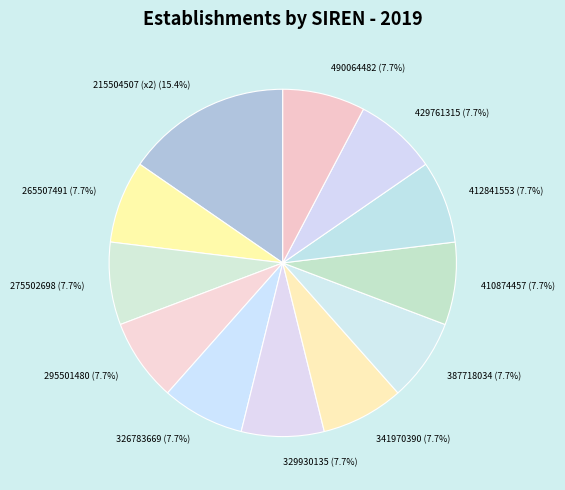

Combined, what portion of the pie is 215504507 and 410874457?

23.1%